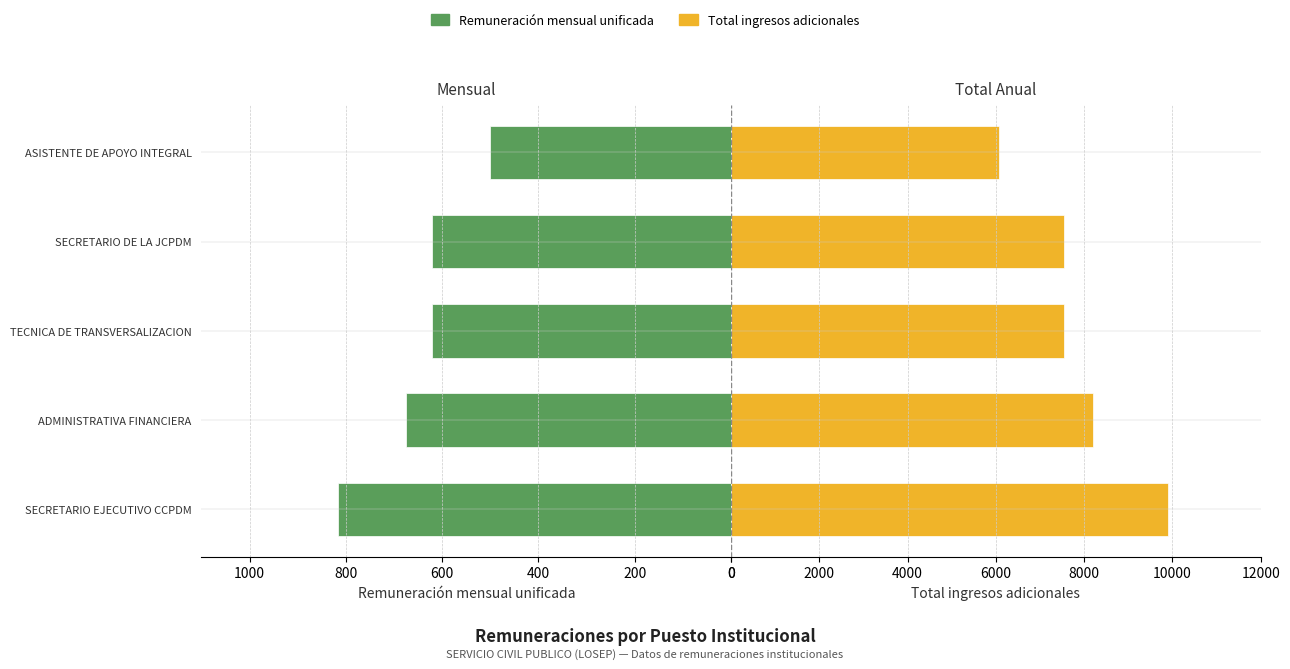

Which series has the largest range (max minus min)?

Total ingresos adicionales